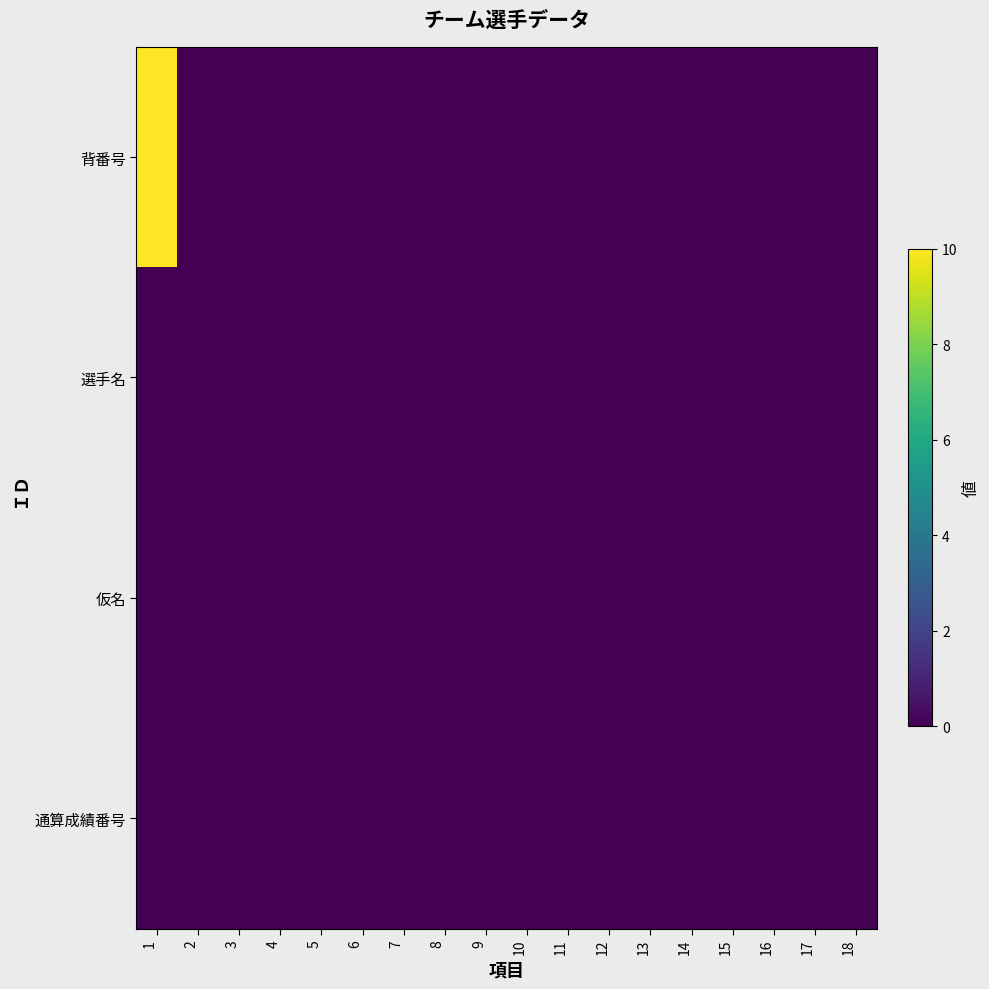

Which series has the widest spread of values?

背番号